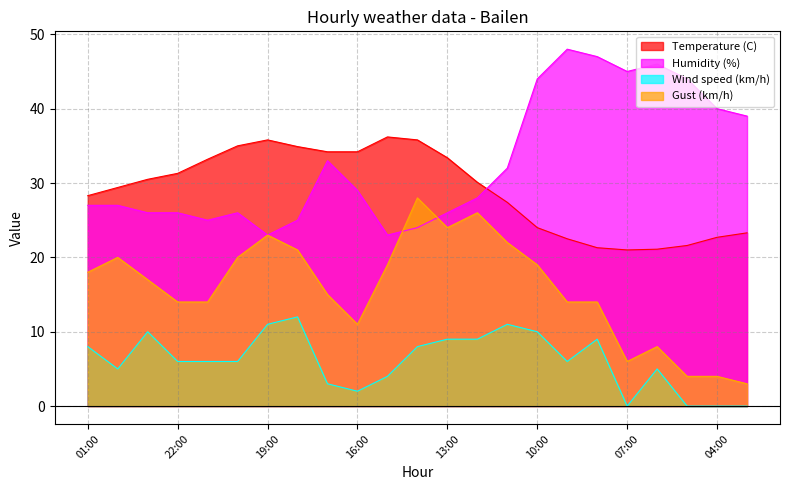

True or false: Humidity (%) and Wind speed (km/h) cross at least once.

False